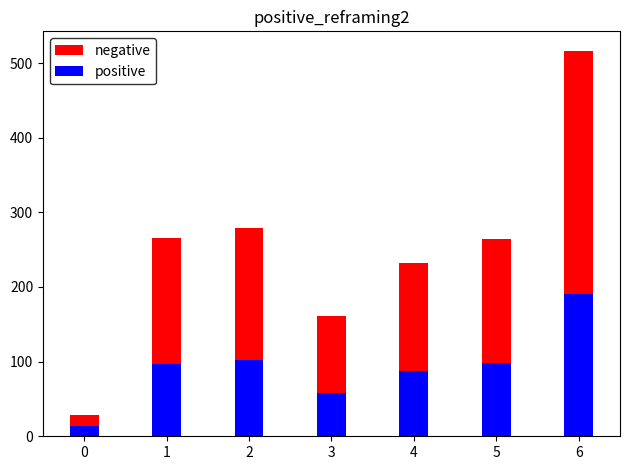

Rank the series at 2 from highest to lowest value.

negative, positive